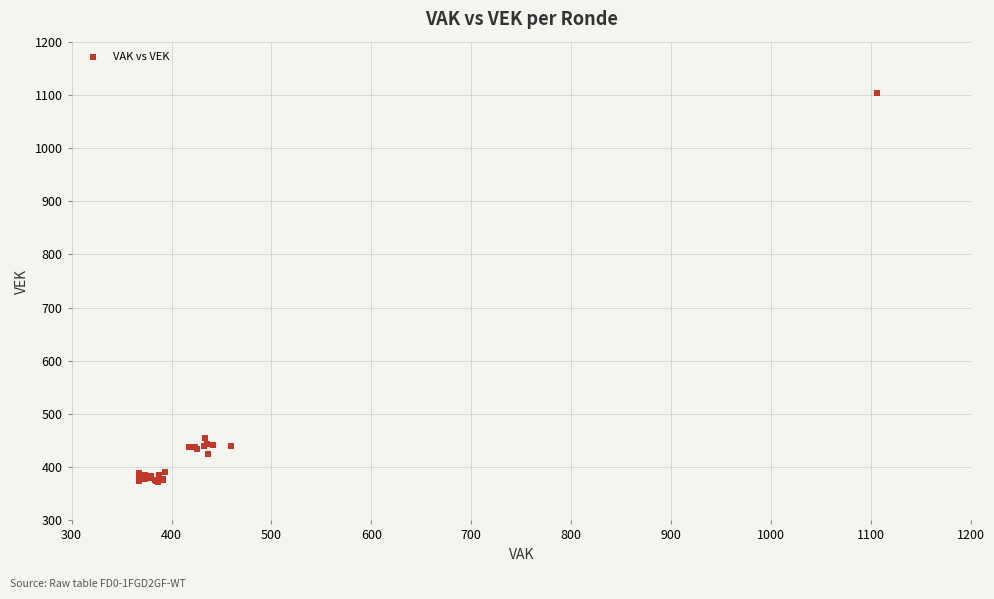

What Y value in the scatter plot is closest to 738?

454.7